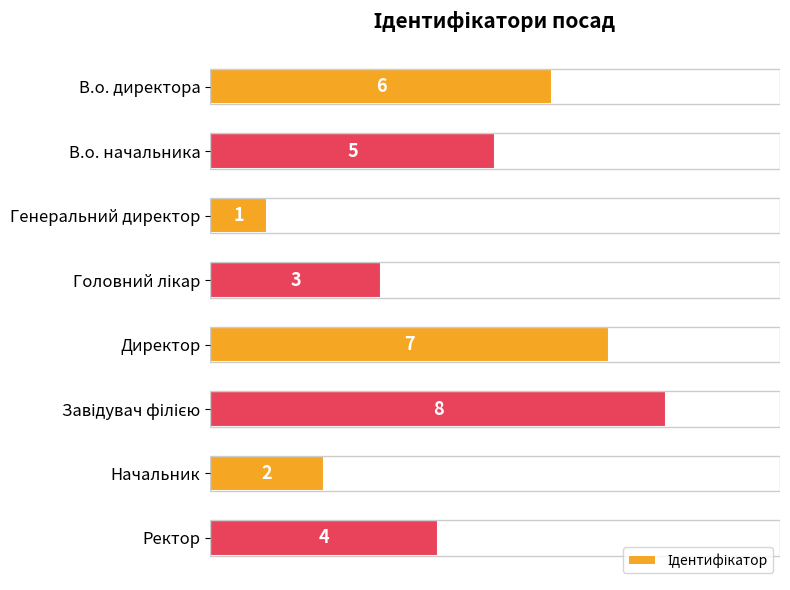

What is the difference between the maximum and minimum values?

7